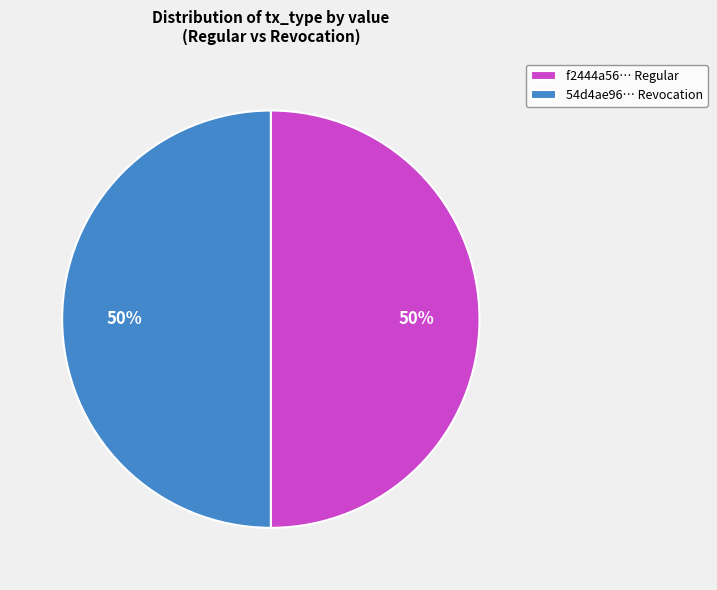

To the nearest percent, what percentage of the pie is 54d4ae96… Revocation?

50%